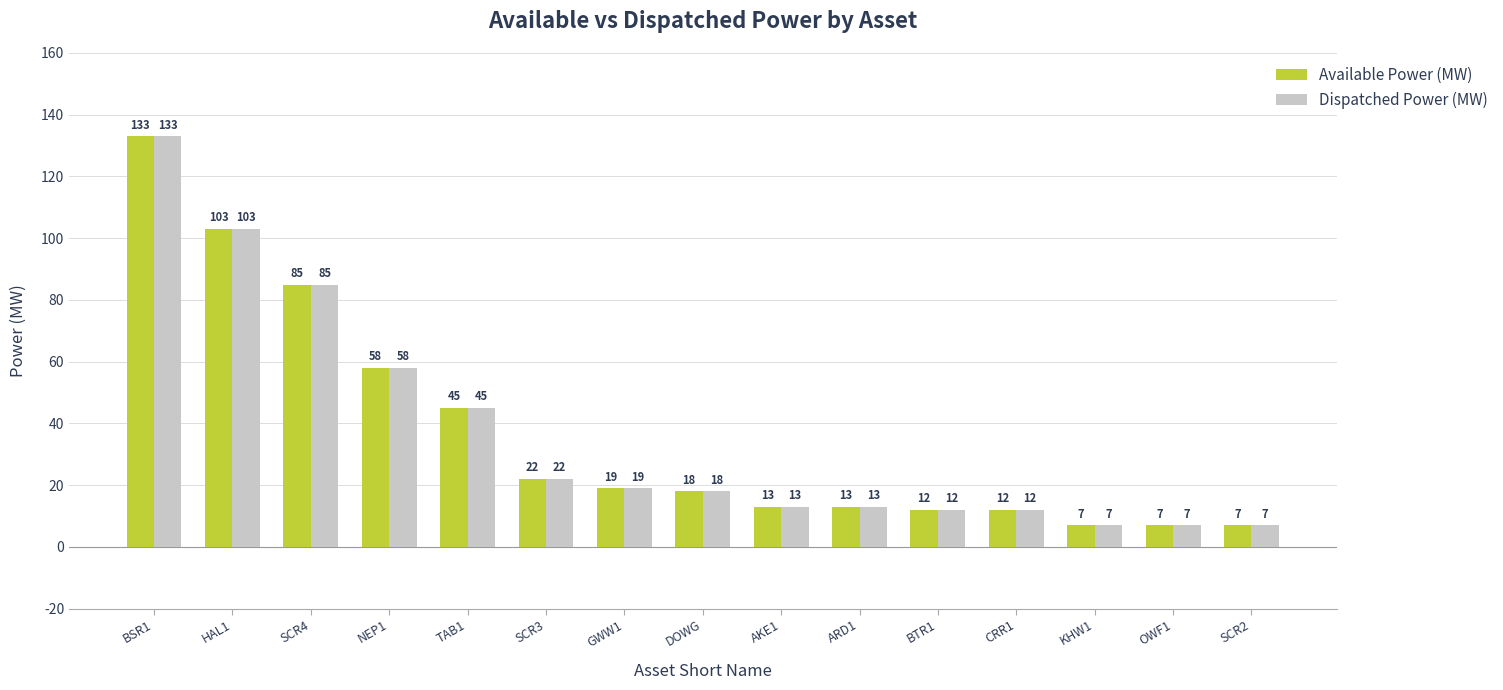

Count the number of data series in this chart.

2